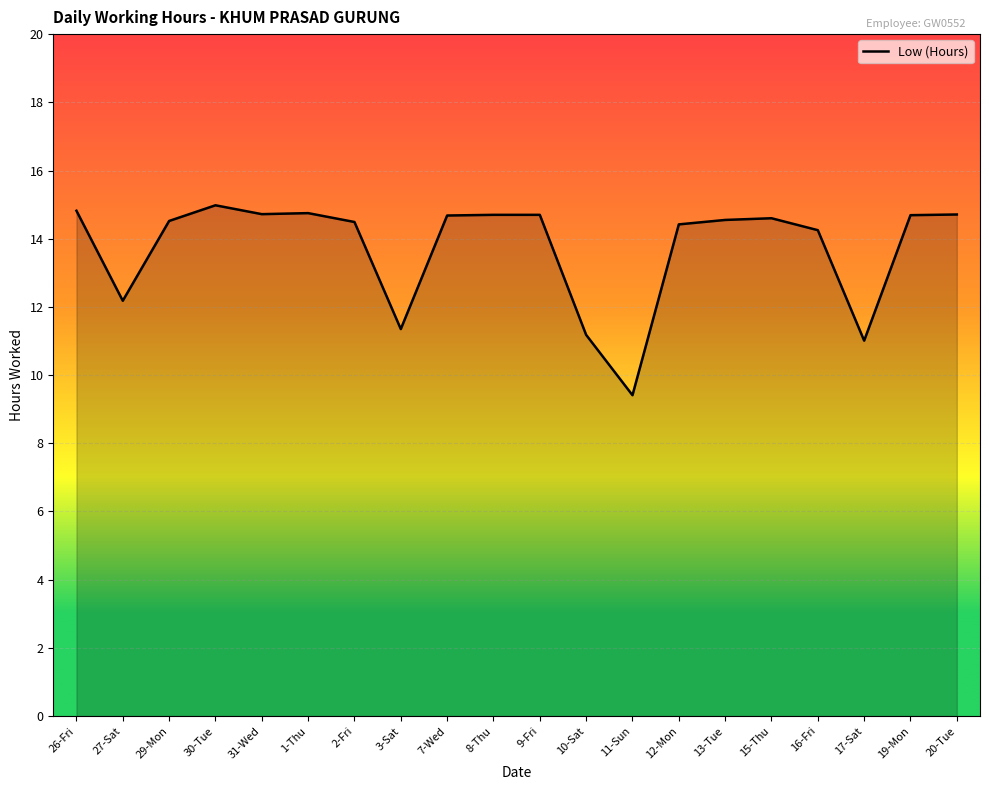

Which has a higher value, 2-Fri or 11-Sun?

2-Fri